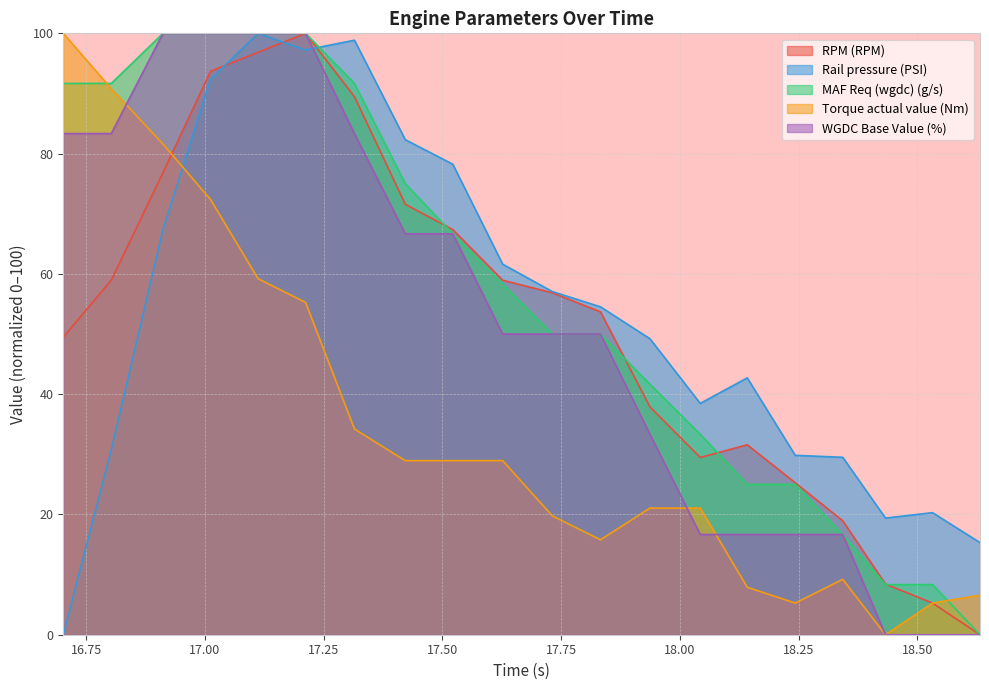

At which category does RPM (RPM) reach its first local peak?

17.212